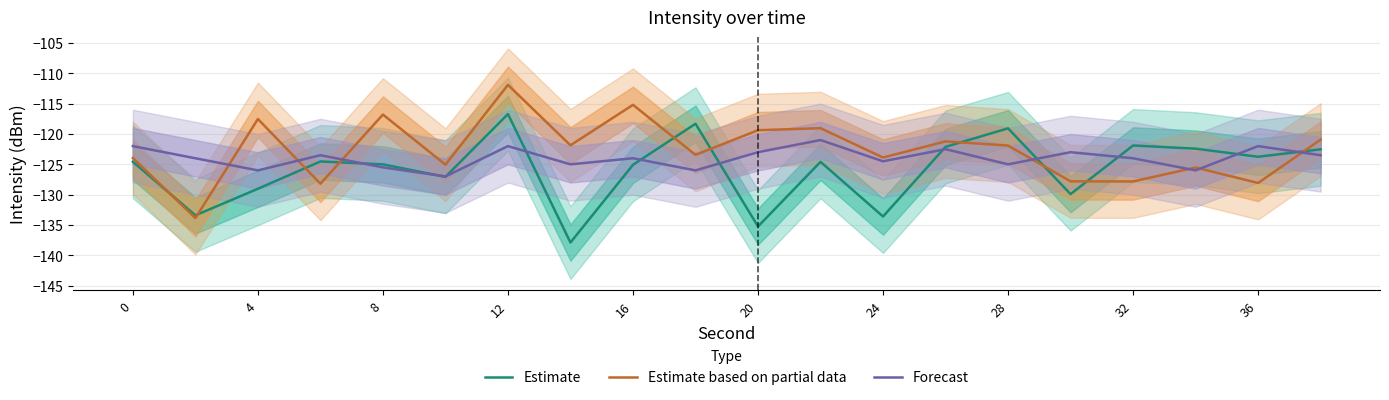

What are all the series names shown in the legend?

Estimate, Estimate based on partial data, Forecast